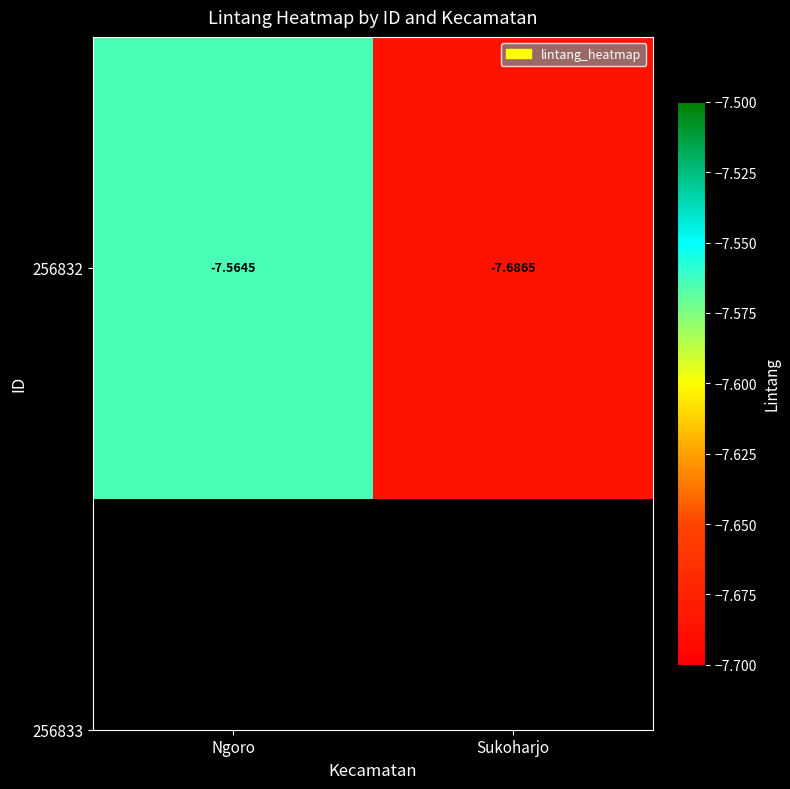

What is the average value?

-7.6